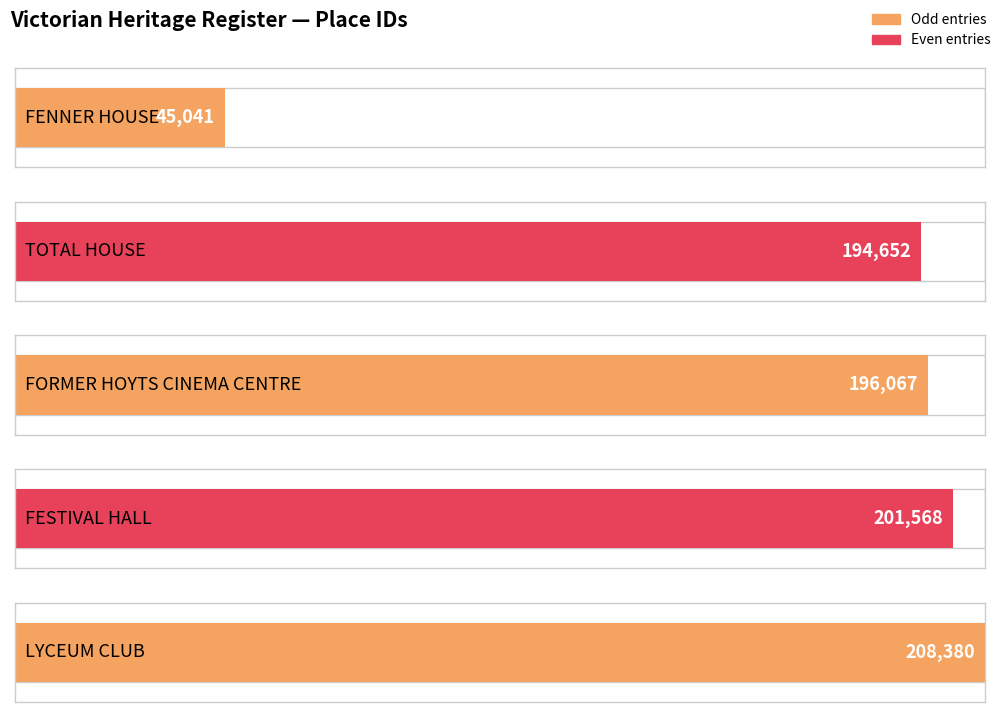

What is the change in value from TOTAL HOUSE to FORMER HOYTS CINEMA CENTRE?

+1415